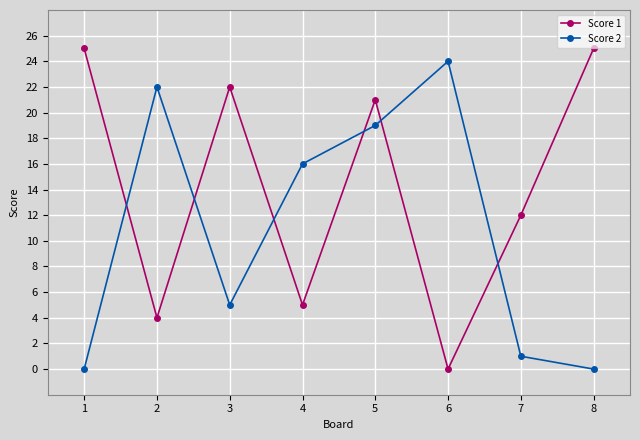

How many categories are shown in the chart?

8